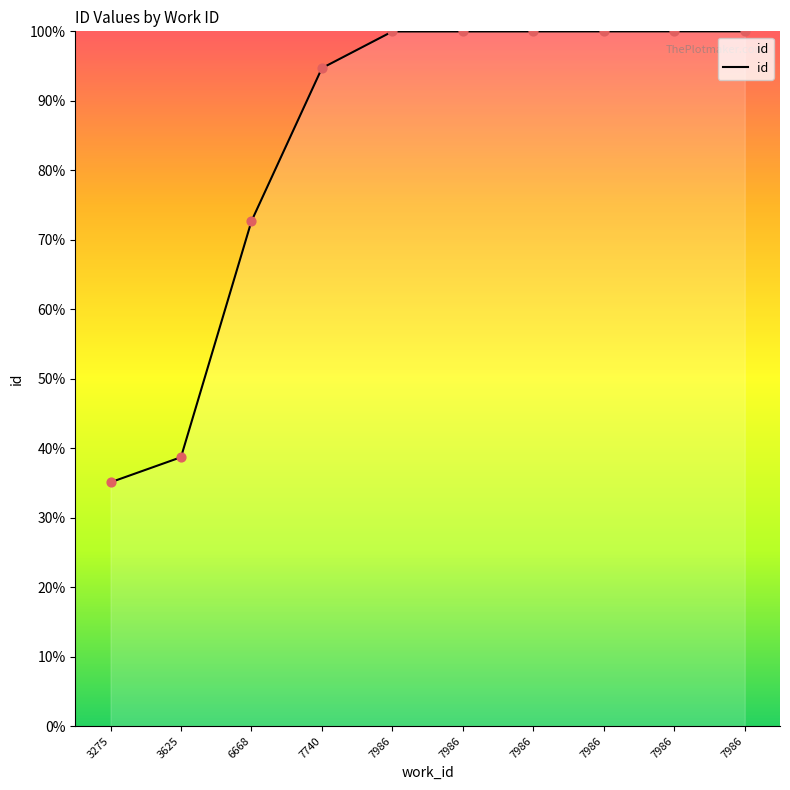

Between 7986 and 7986, which is larger?

7986